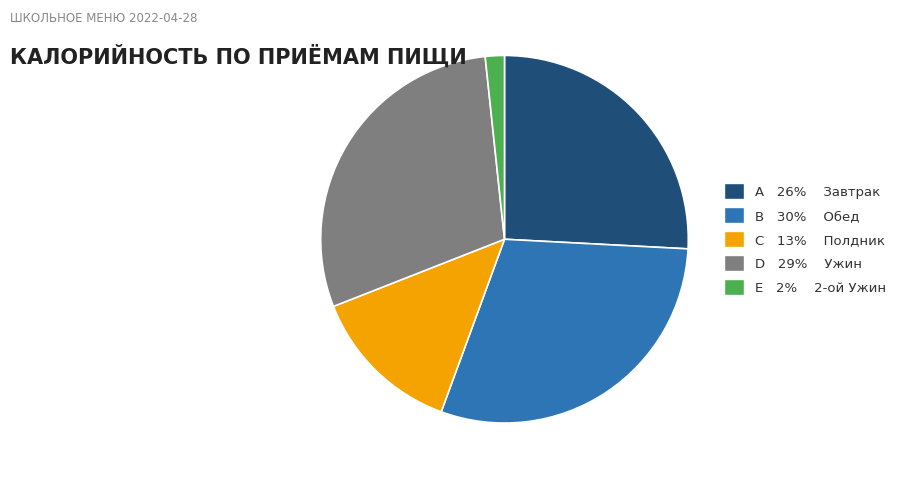

How many slices are in this pie chart?

5